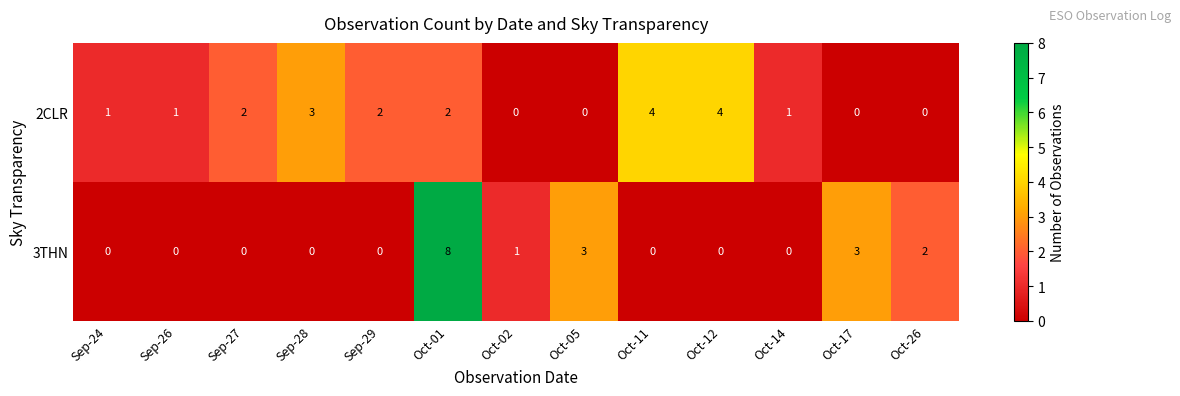

Count the 3THN values in the range 0 to 2.

10